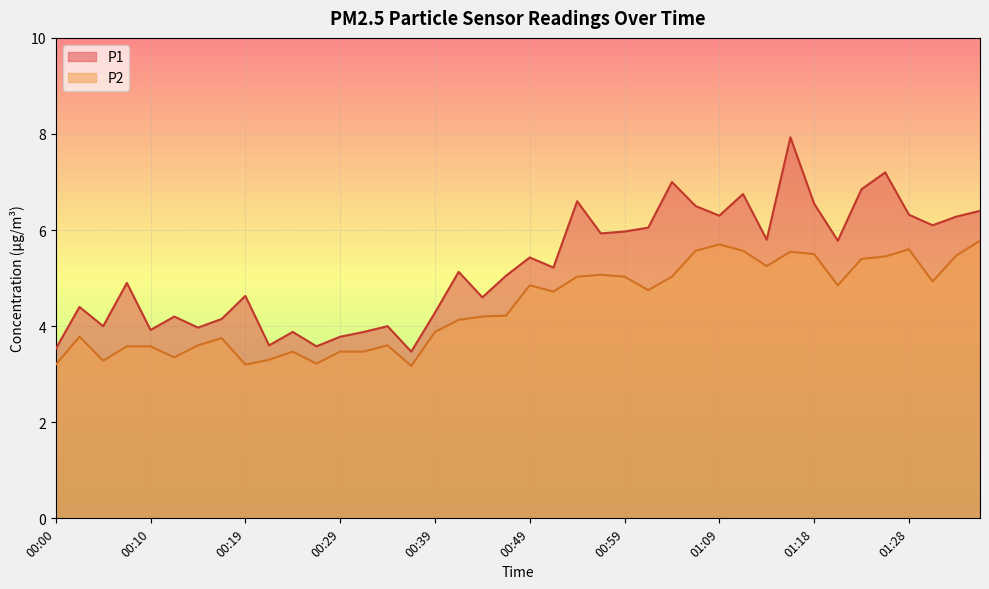

At which category is the sum across all series the highest?

01:16